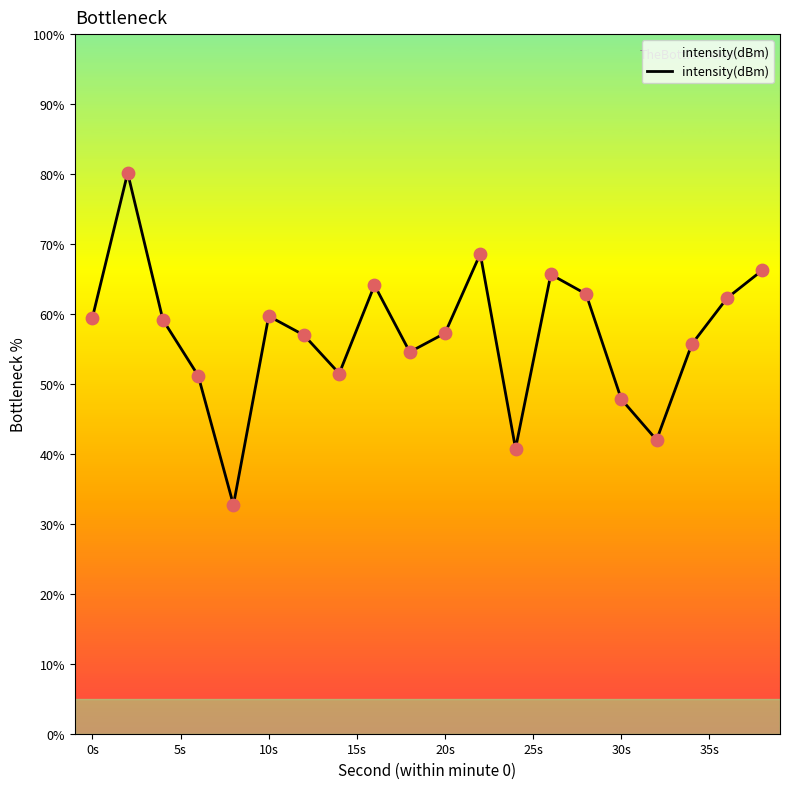

What is the minimum value shown in the chart?

32.7